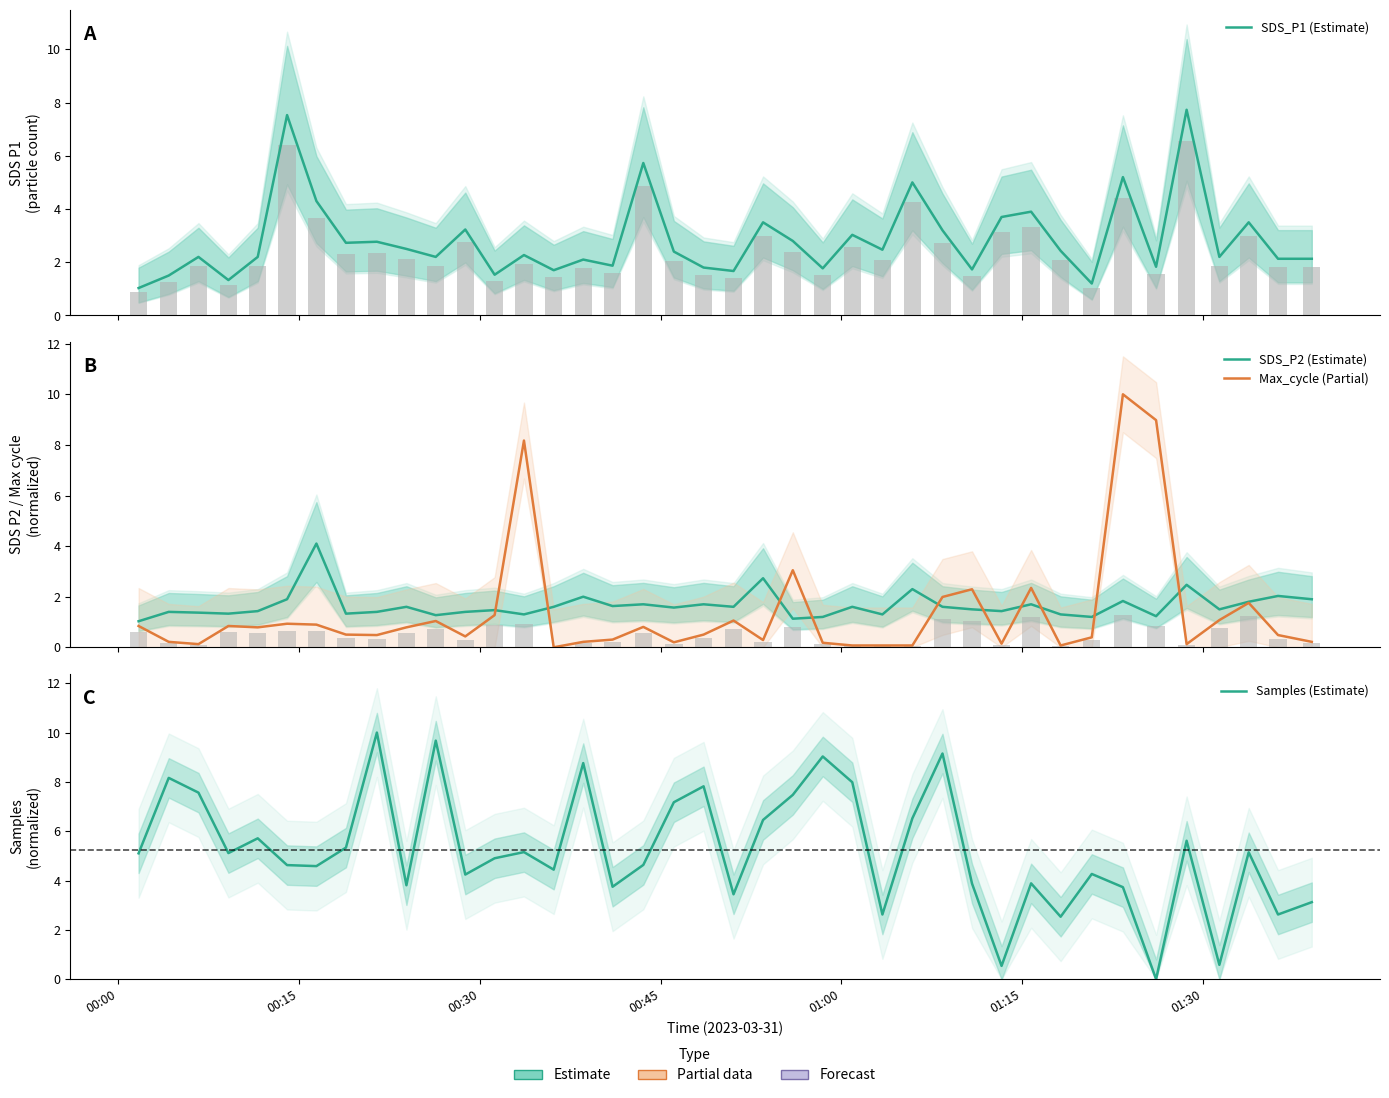

Which series has the largest total across all categories?

Samples (Estimate)